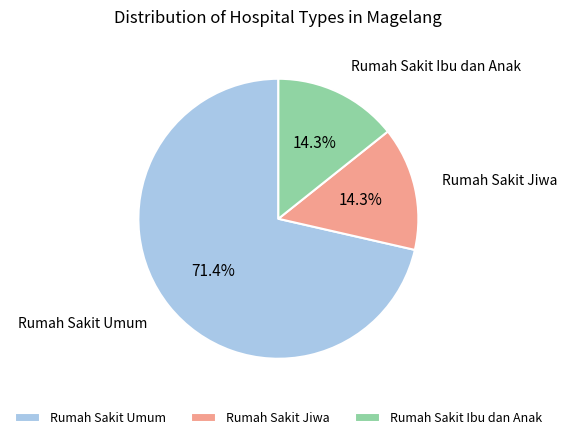

Is the sum of Rumah Sakit Ibu dan Anak and Rumah Sakit Jiwa greater than half?

No